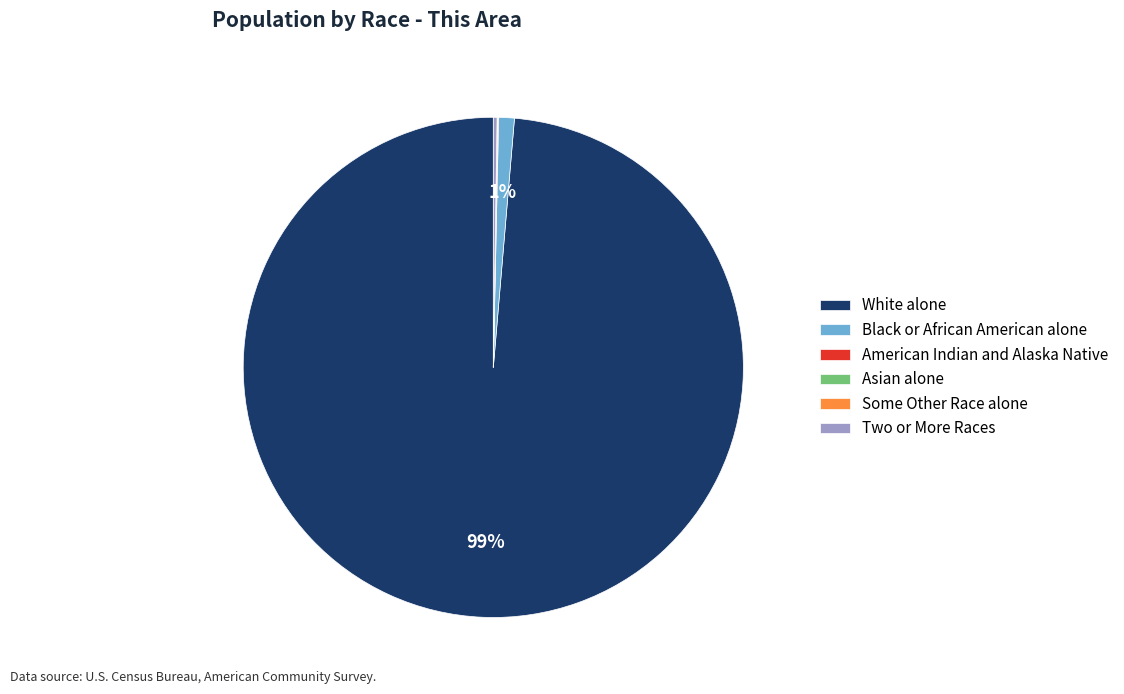

What is the largest slice in the pie chart?

White alone